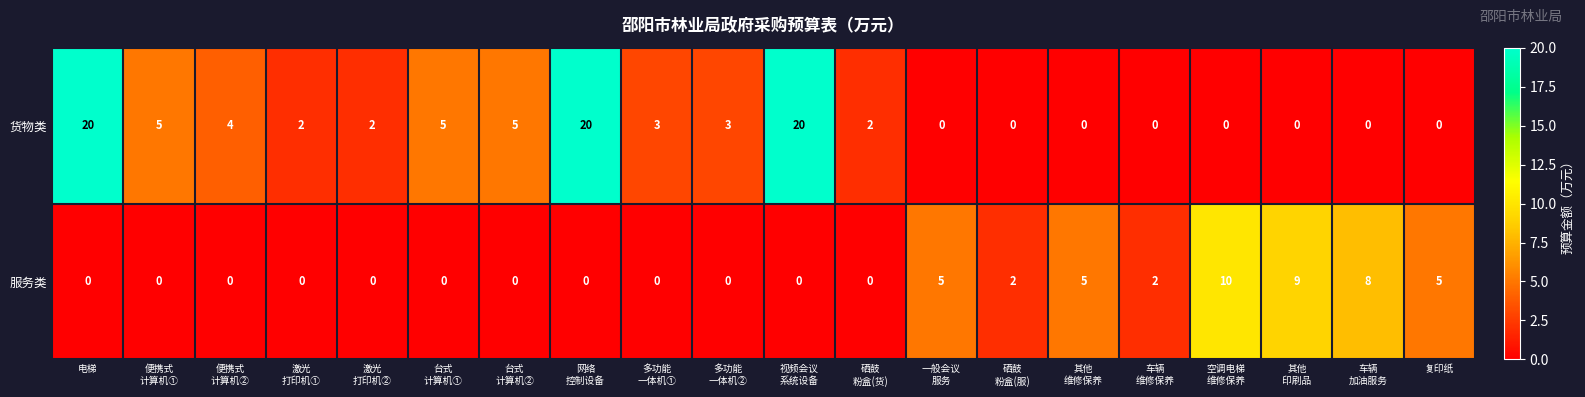

Count the 服务类 values in the range 0 to 5.

17